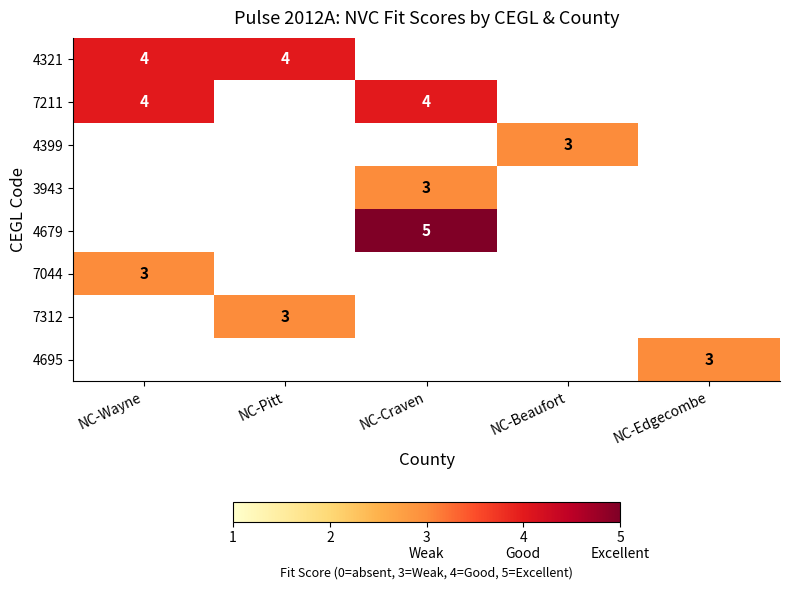

Where is 7211 nearest to the value 4?

NC-Wayne